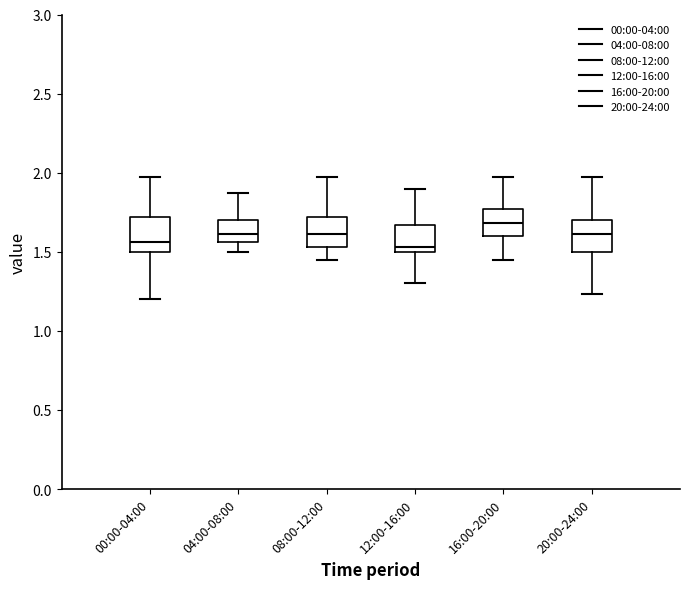

Where is the lower edge of the box for 12:00-16:00 on the y-axis? The values are not printed on the chart, so give them approximately, as read against the axis.

1.50